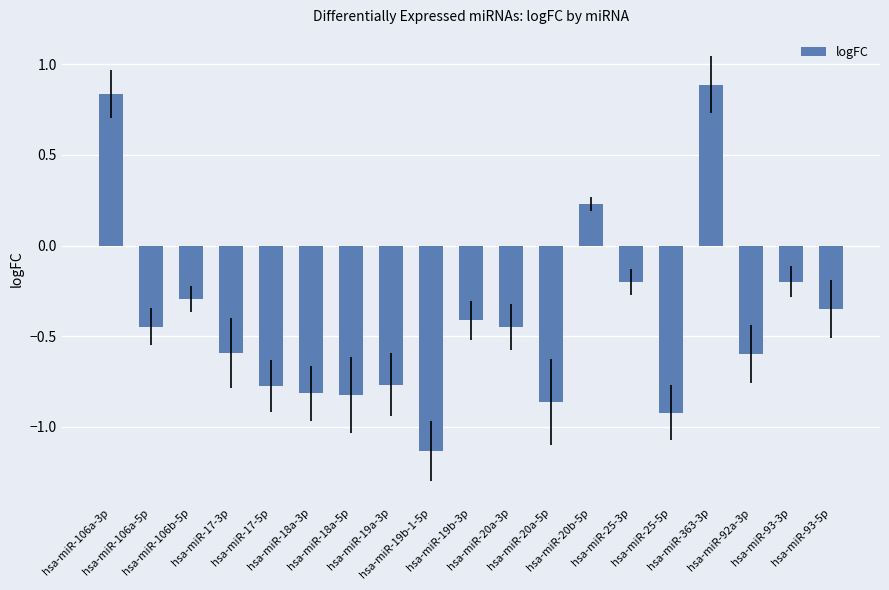

What is the maximum value shown in the chart?

0.9